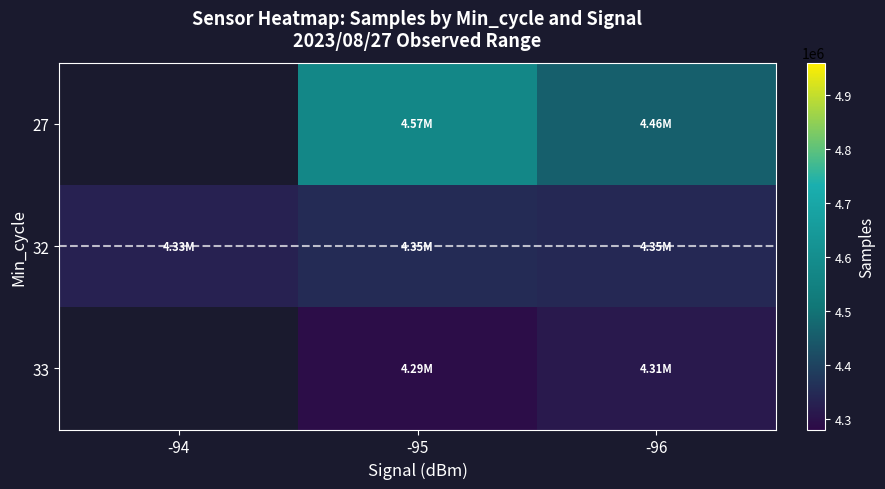

What is the sum of the 33 values at -96 and -95?

8602375.8